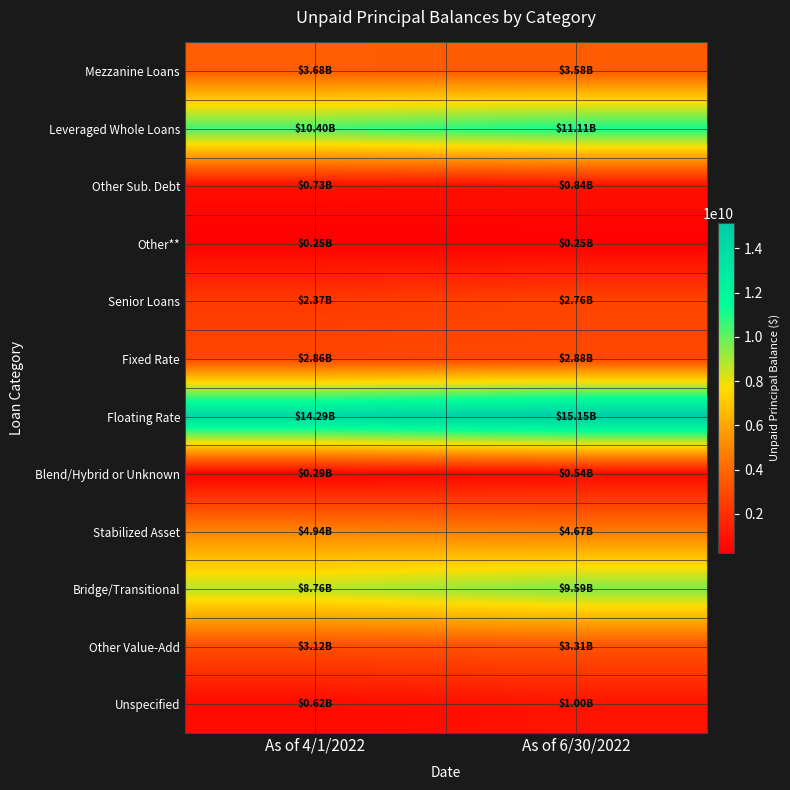

Which series has the largest total across all categories?

Floating Rate